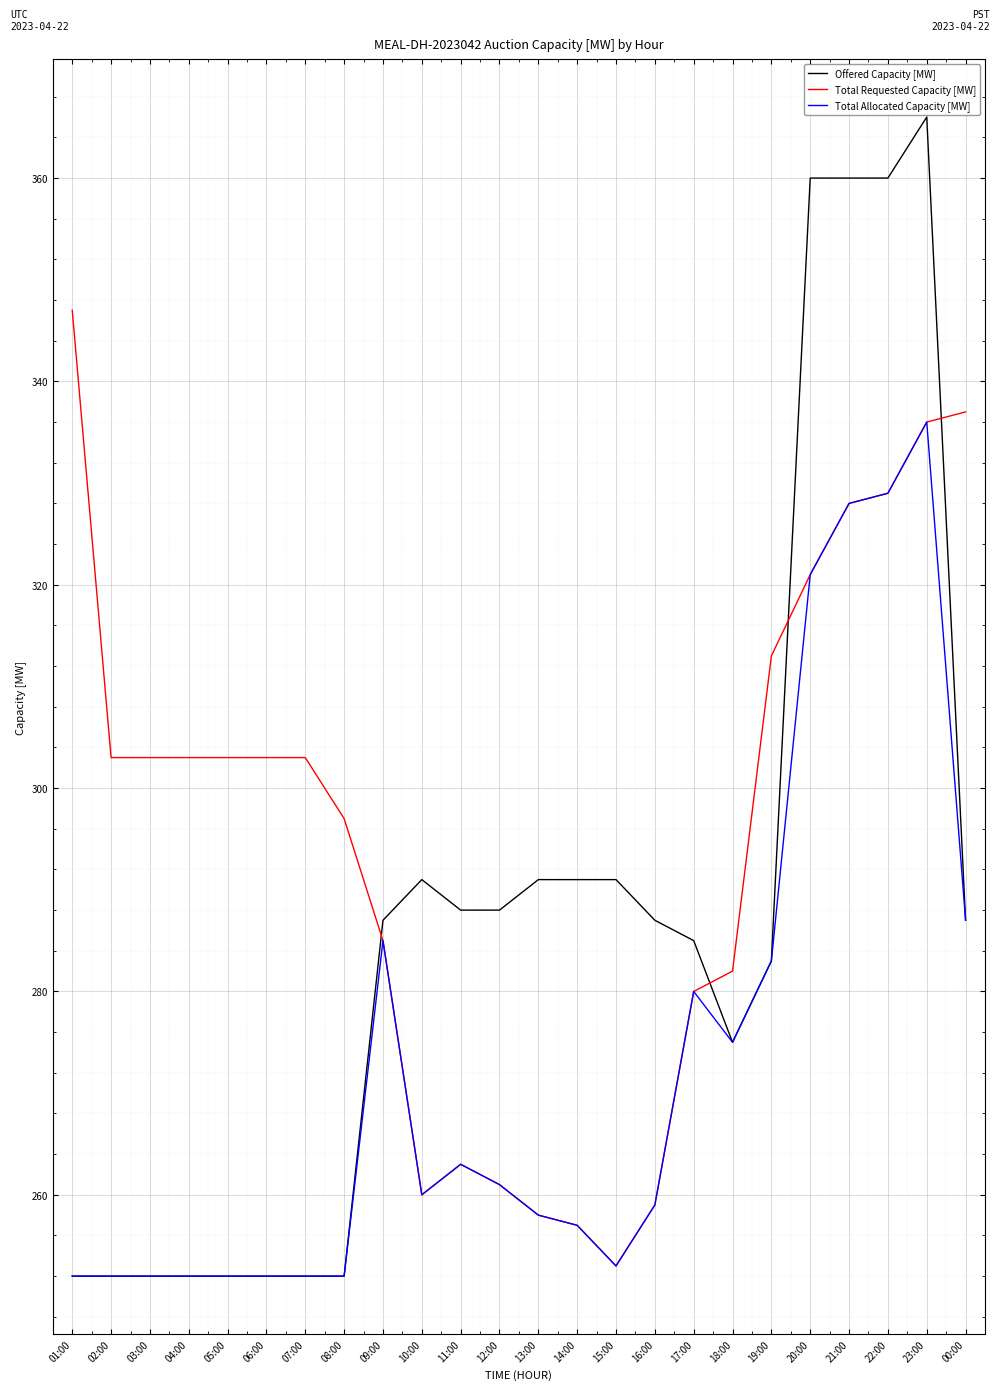

Where does the Total Requested Capacity [MW] series first go above 303?

01:00